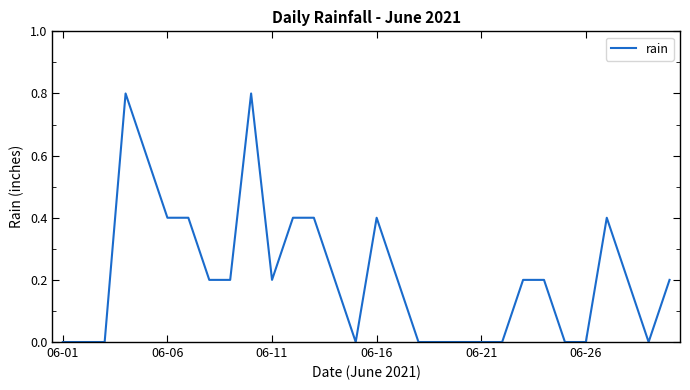

What is the maximum value shown in the chart?

0.8